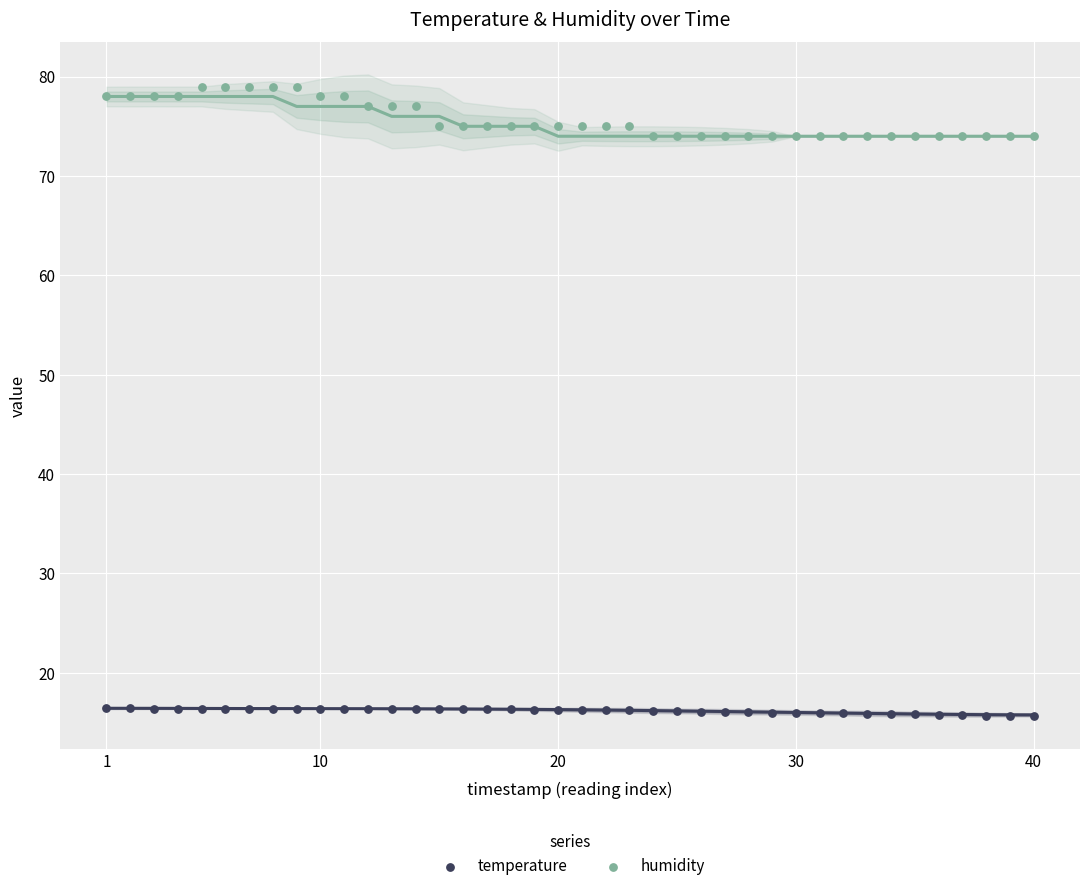

Across all data points, what is the range of Y values (max minus min)?

63.3